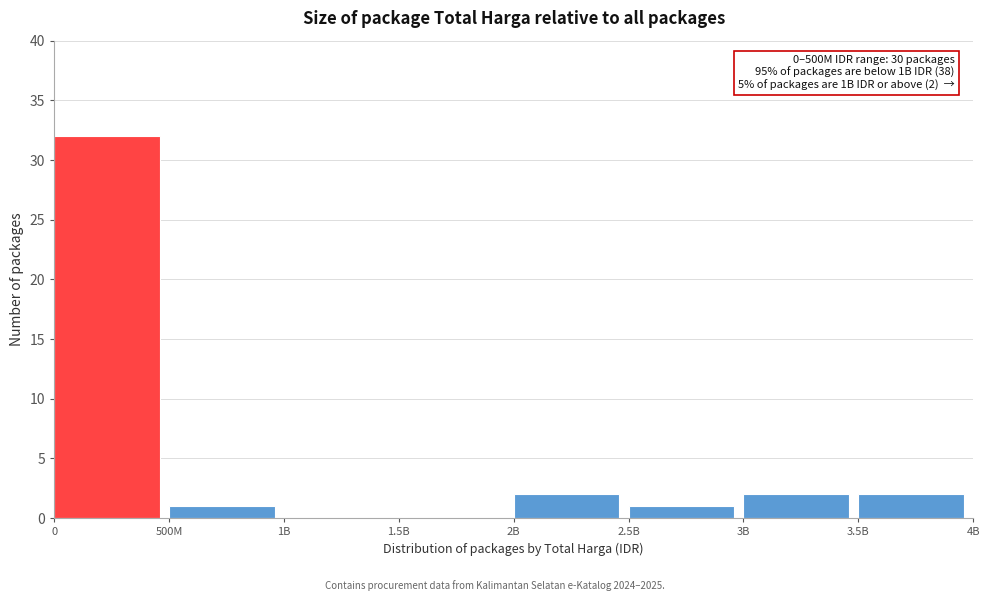

Reading right to left, transcribe all the data shown in this chart.

3.5B=2	3B=2	2.5B=1	2B=2	1.5B=0	1B=0	500M=1	0=32